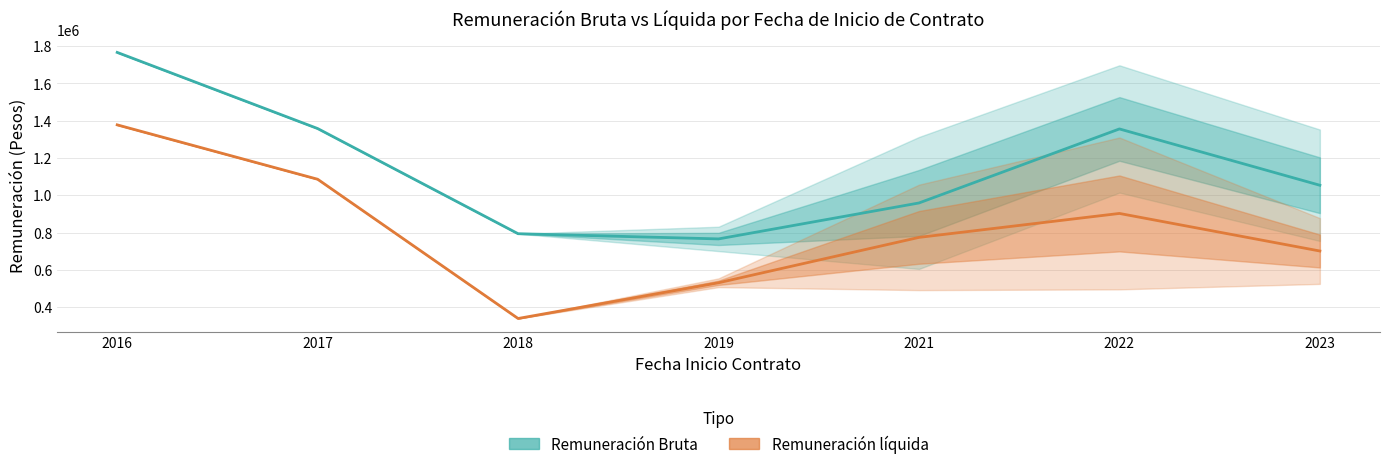

Is the value of Remuneración Bruta at 2016 greater than the value of Remuneración líquida at 2023?

Yes